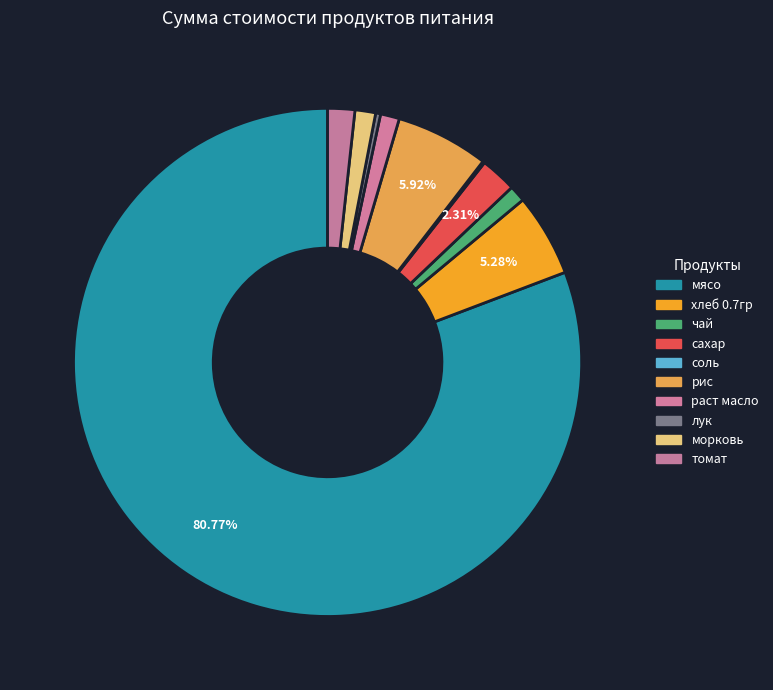

What is the change in value from мясо to чай?

-13642.0